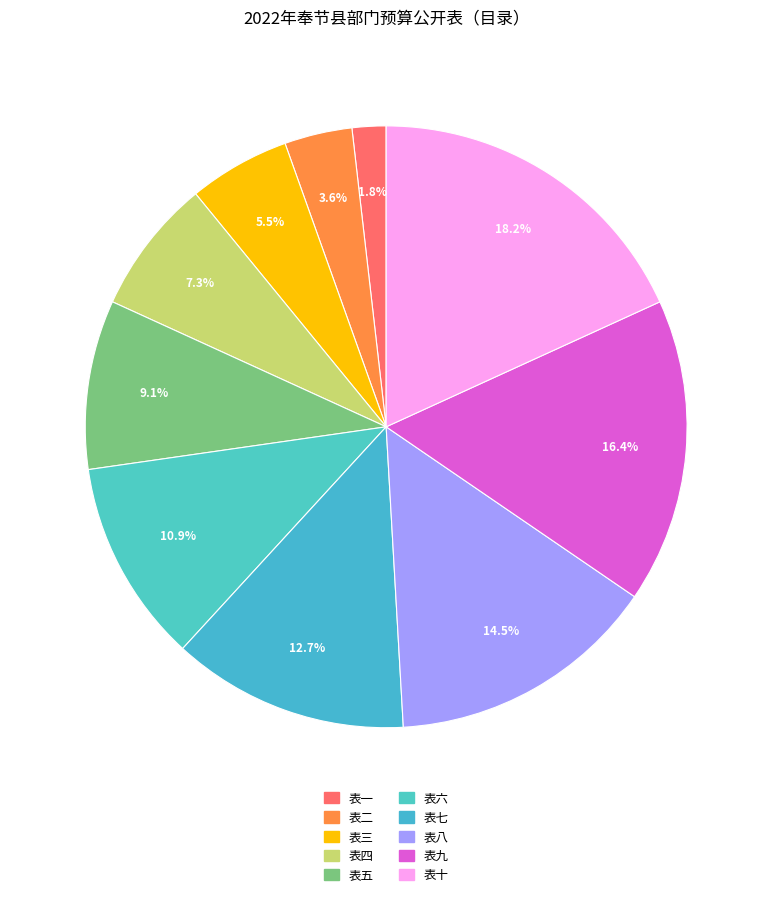

Between 表二 and 表五, which is larger?

表五